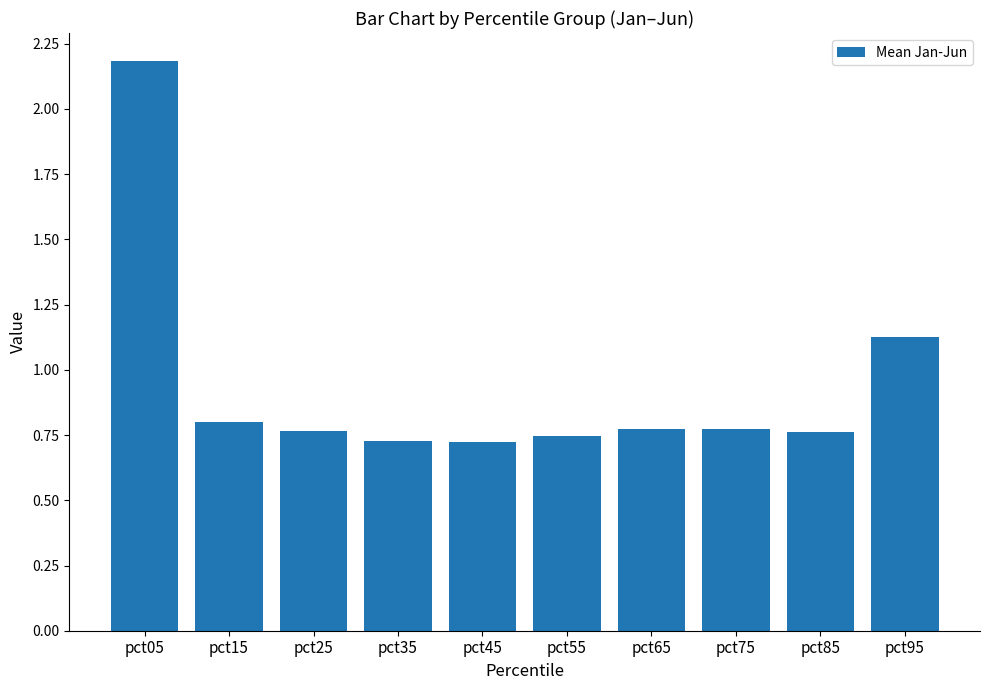

Between pct05 and pct85, which is larger?

pct05